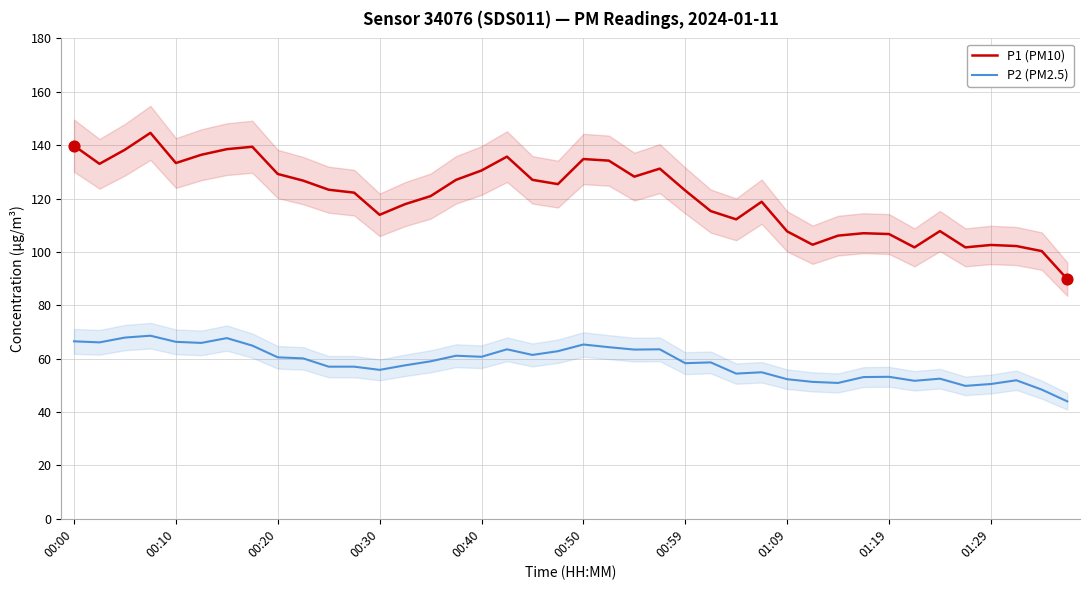

Which series has the largest total across all categories?

P1 (PM10)